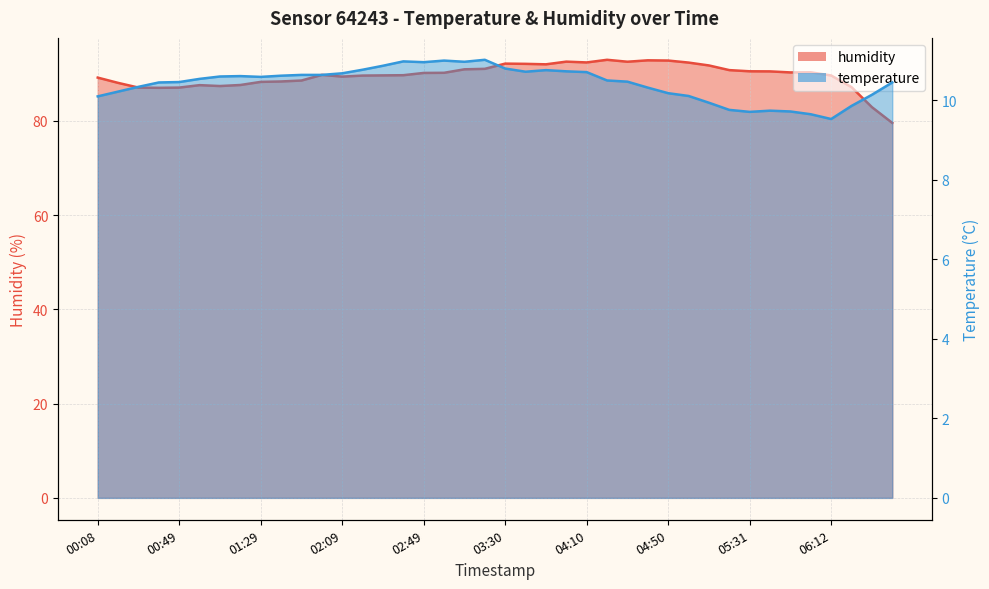

True or false: humidity and temperature cross at least once.

False